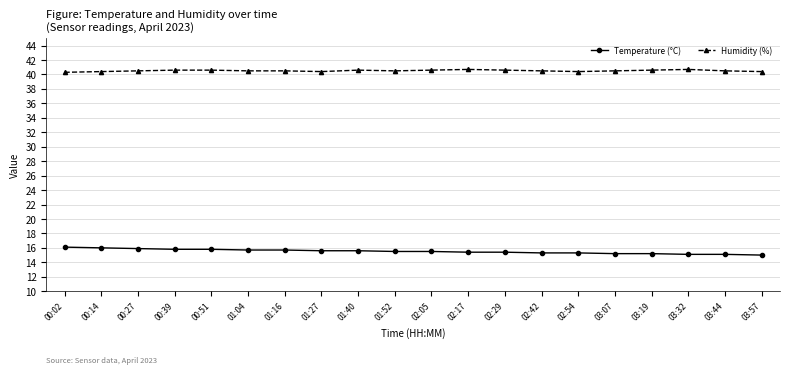

Is it true that Humidity (%) equals 68.3 at 03:32?

False